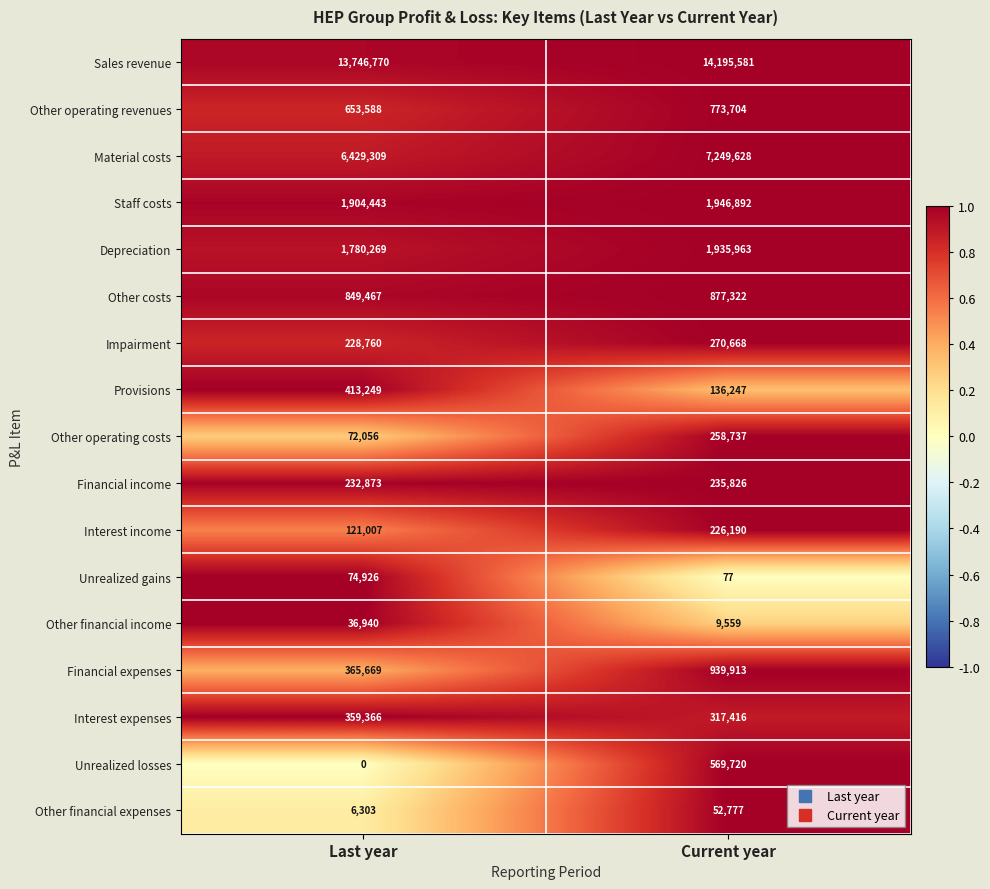

At which category is the sum across all series the highest?

Current year